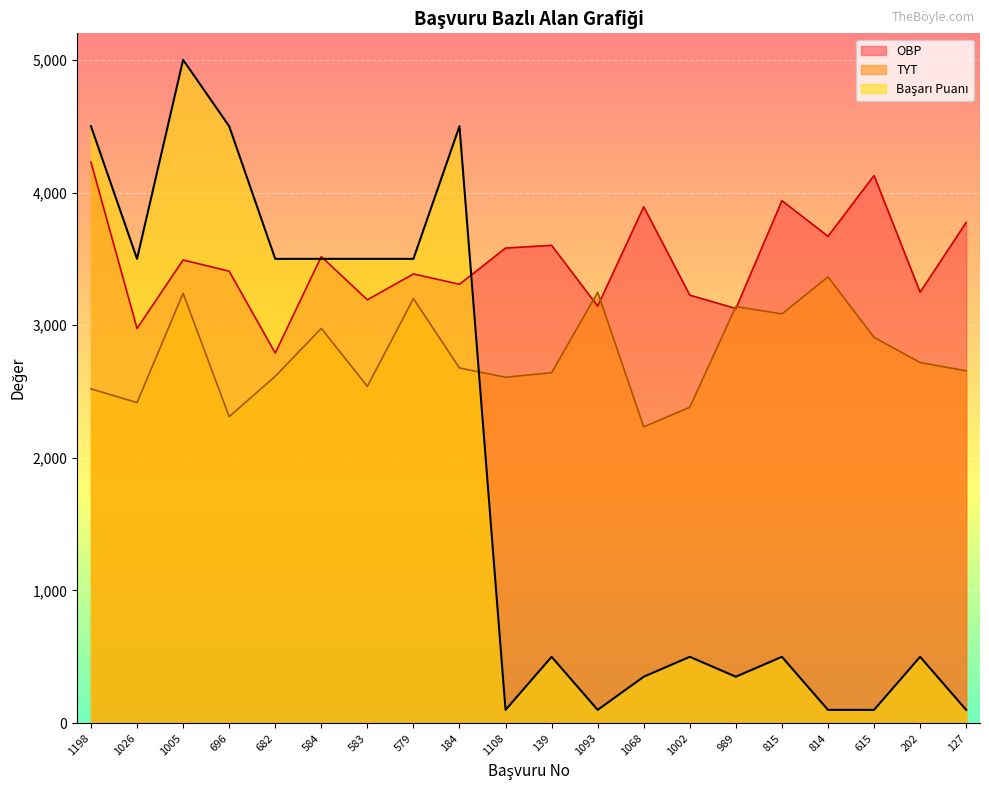

Read the OBP value at 1108.

3581.4